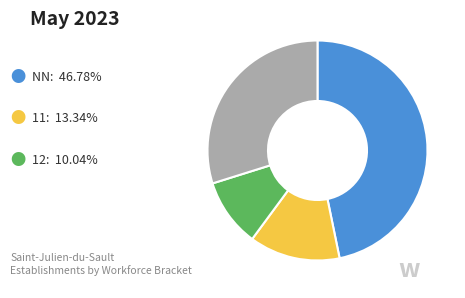

Is there any slice that represents more than half of the pie?

No